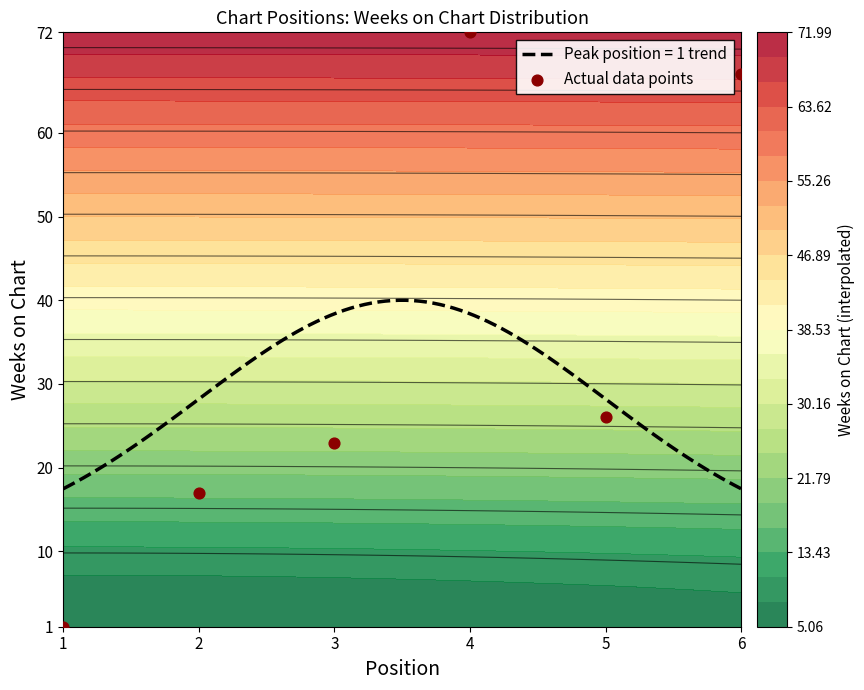

Which has a higher value, 4 or 2?

4